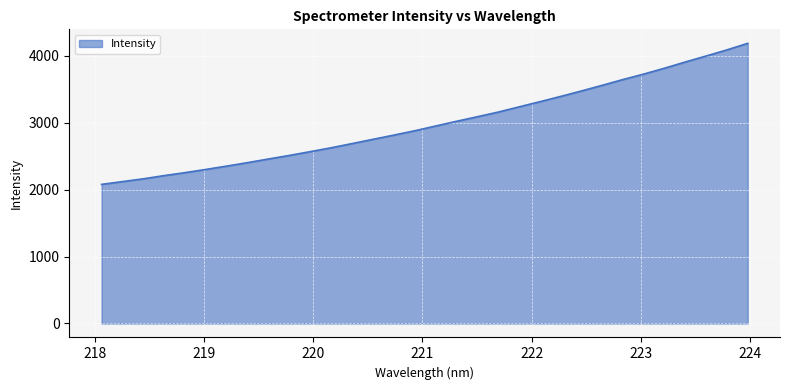

What is the sum of all values?

95778.2